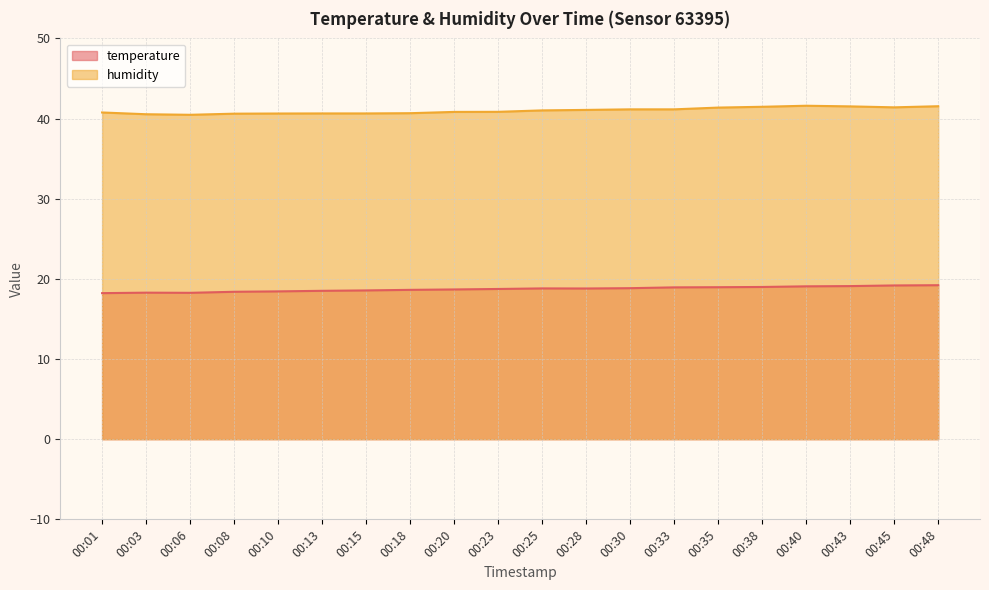

Which series changed the most between 00:30 and 00:48?

humidity